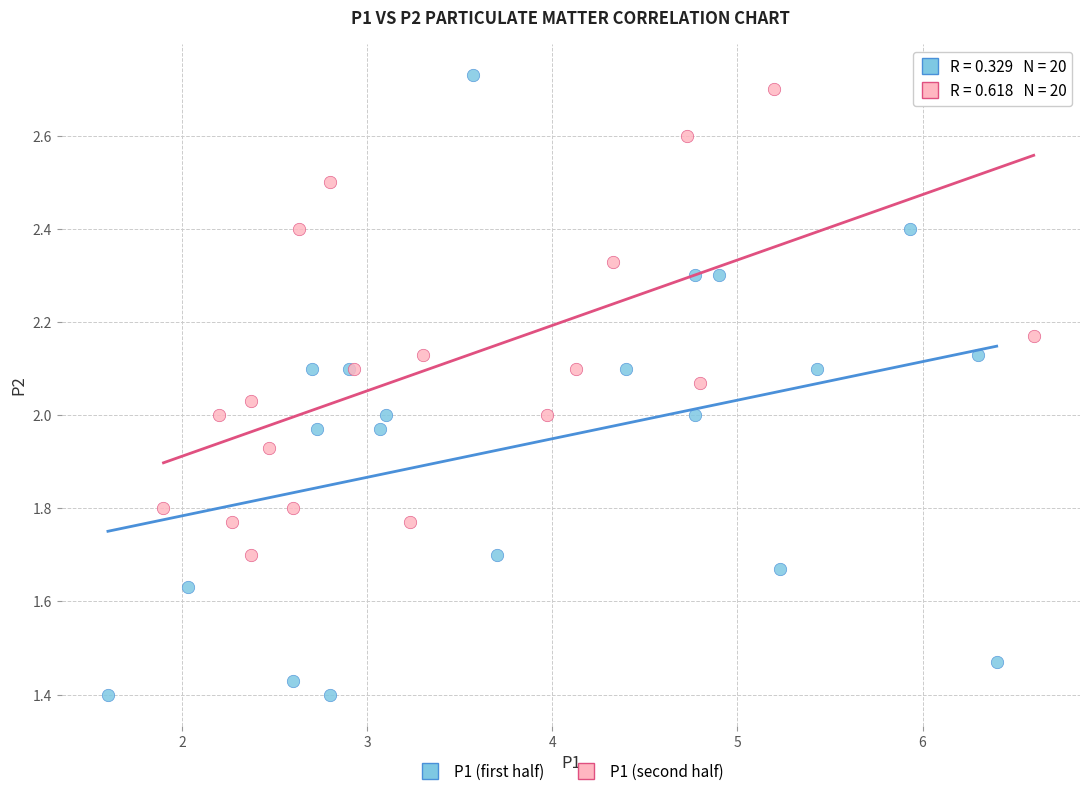

What are all the series names shown in the legend?

P1 (first half), P1 (second half)